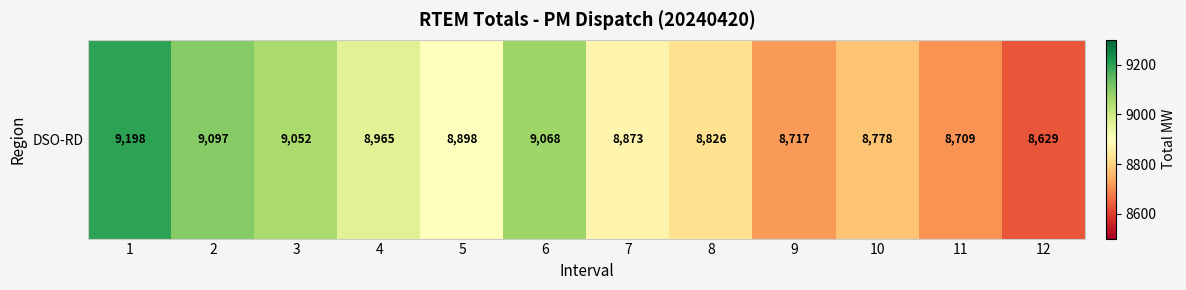

How many data points are less than 8898?

6